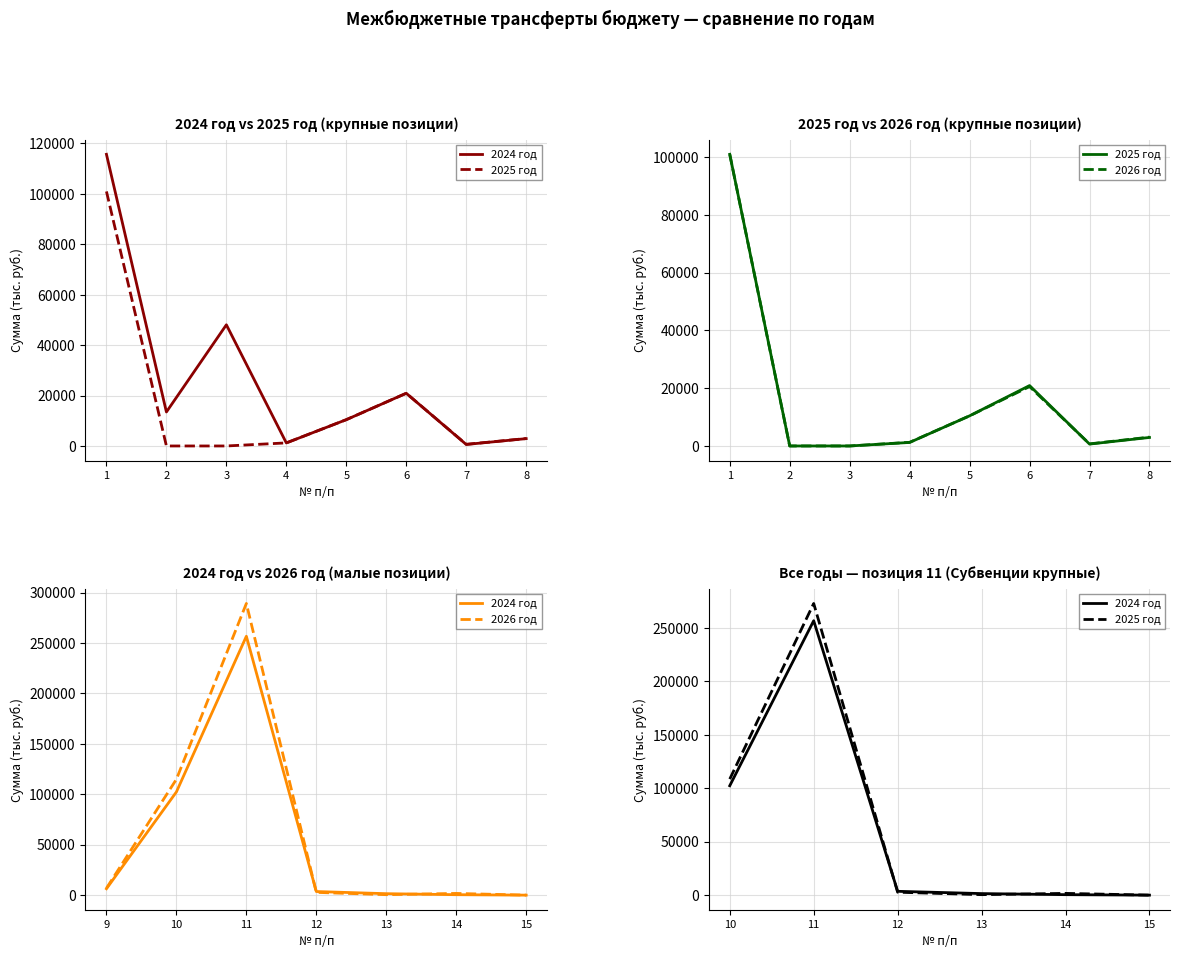

The value of 2026 год at 5 is 10432.0. True or false?

True